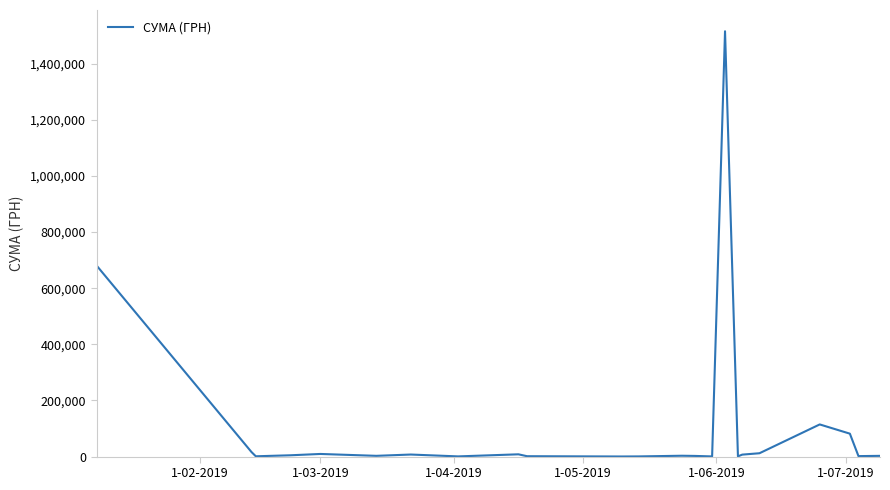

Does the chart have visible grid lines?

No